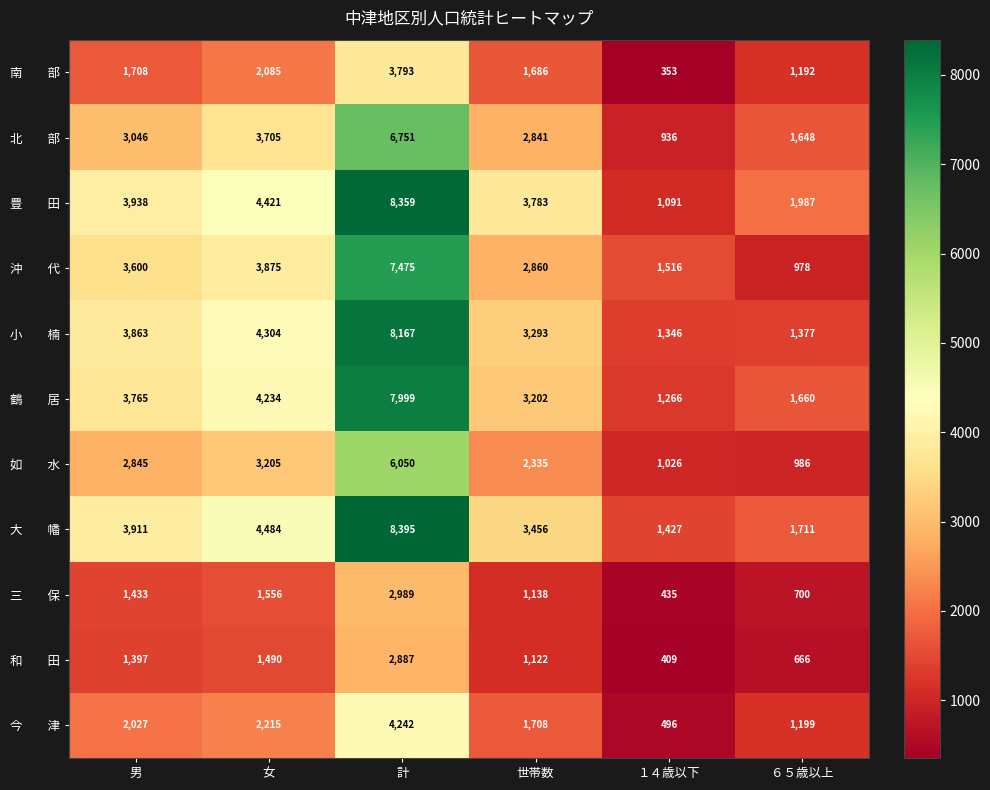

At how many categories does at least one series exceed 6879?

1